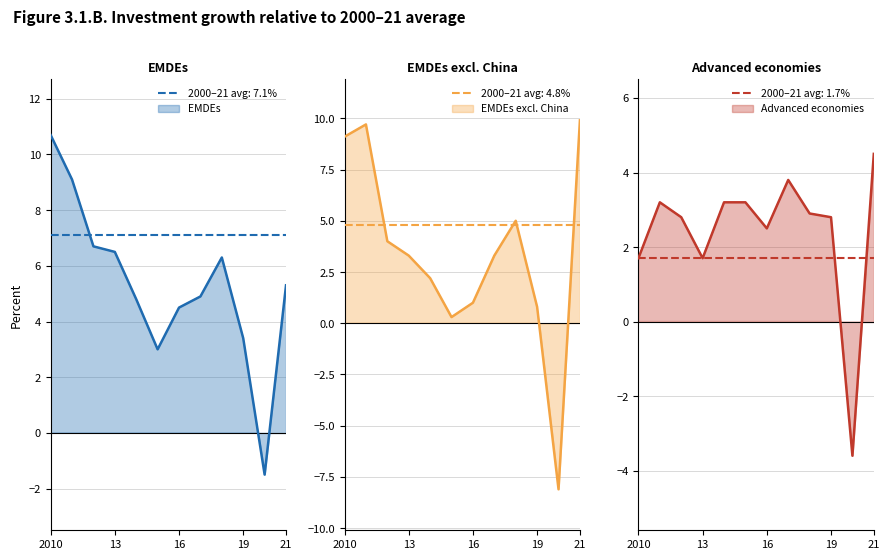

Is it true that Advanced economies equals 2.8 at 2012?

True